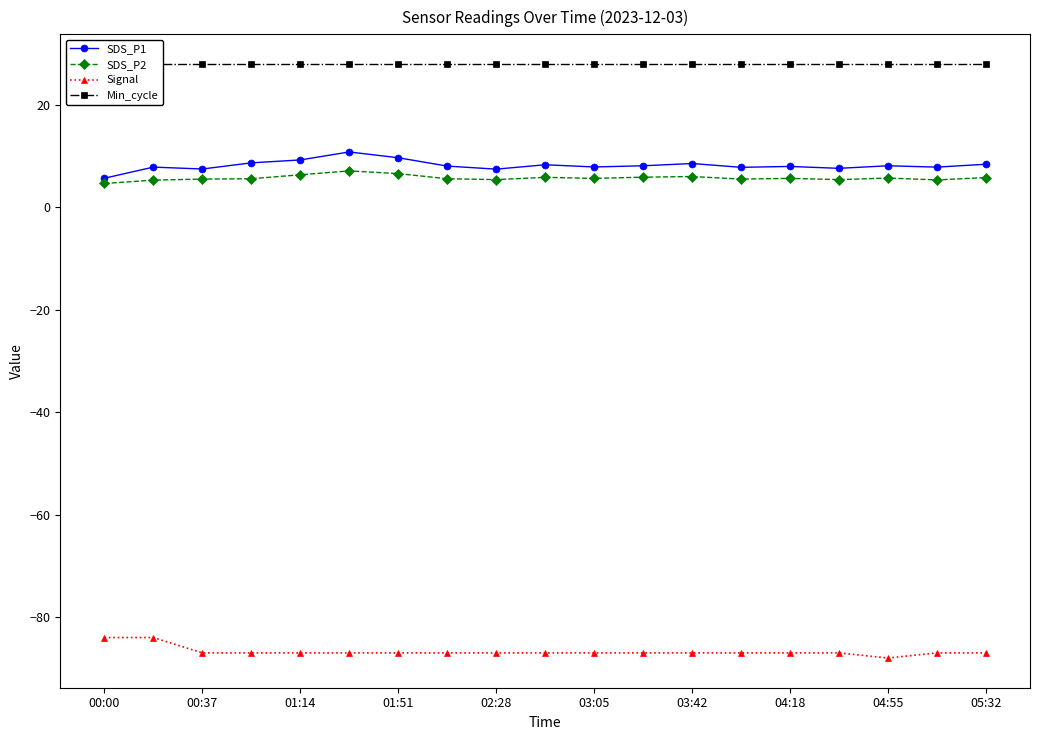

The value of SDS_P1 at 11 is 8.1. True or false?

True